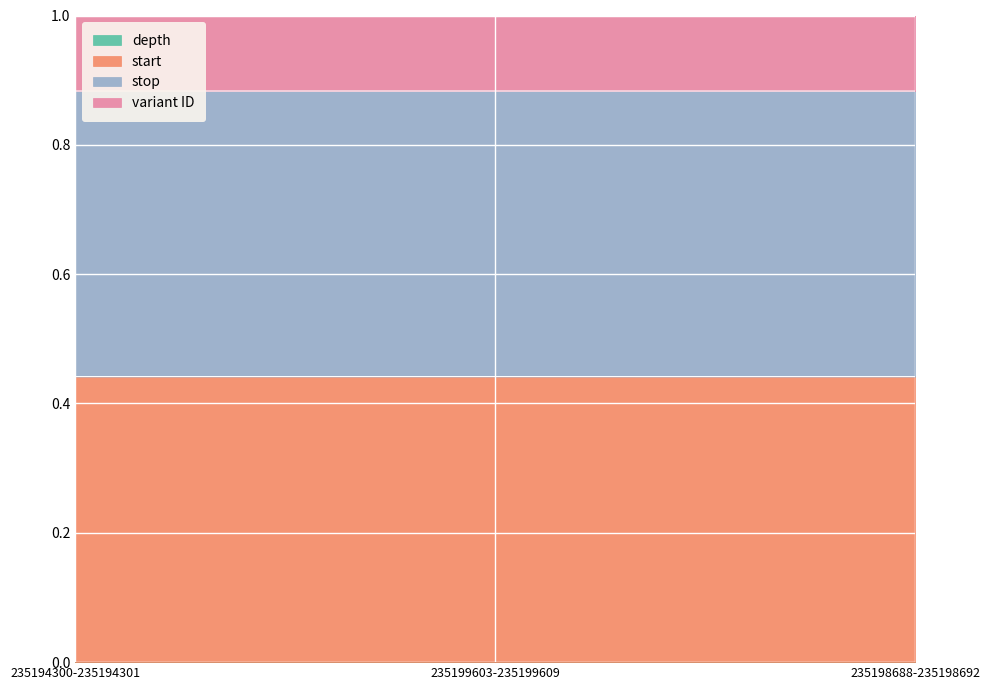

What is the spread (max minus min) of values at 235199603-235199609?

0.4